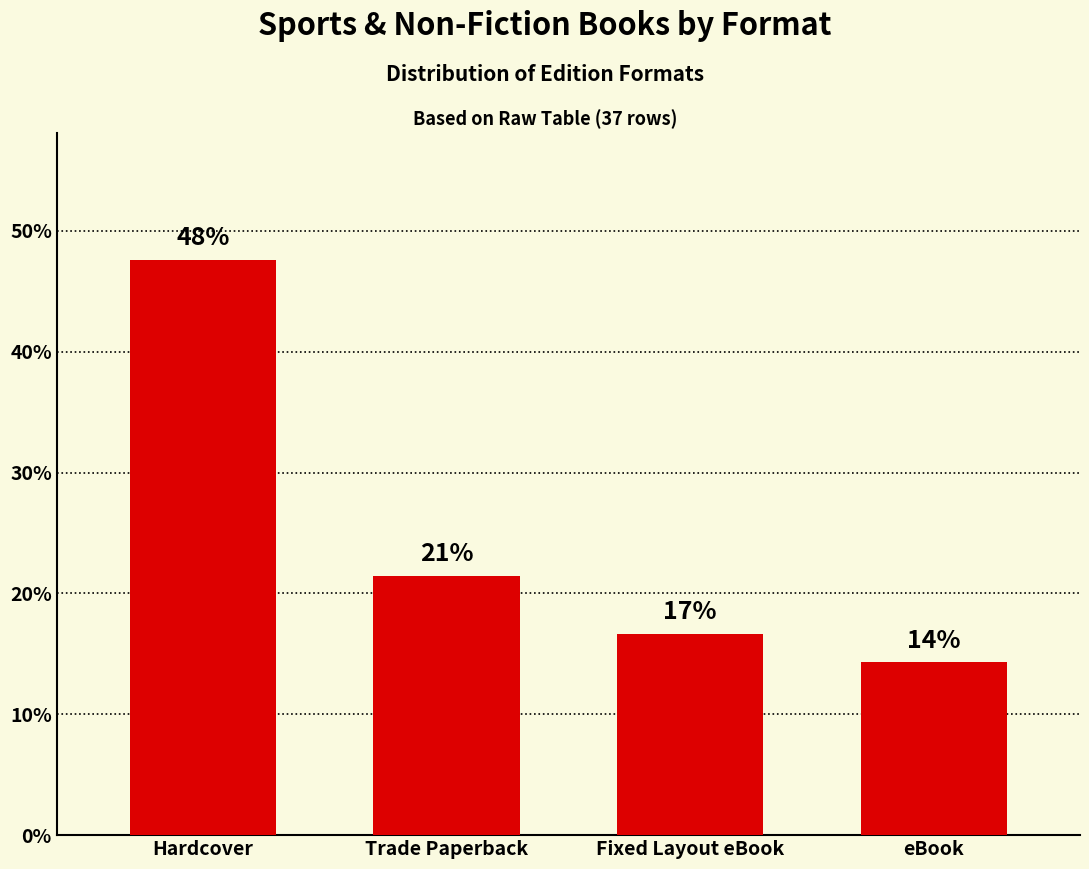

Does the chart contain any negative values?

No